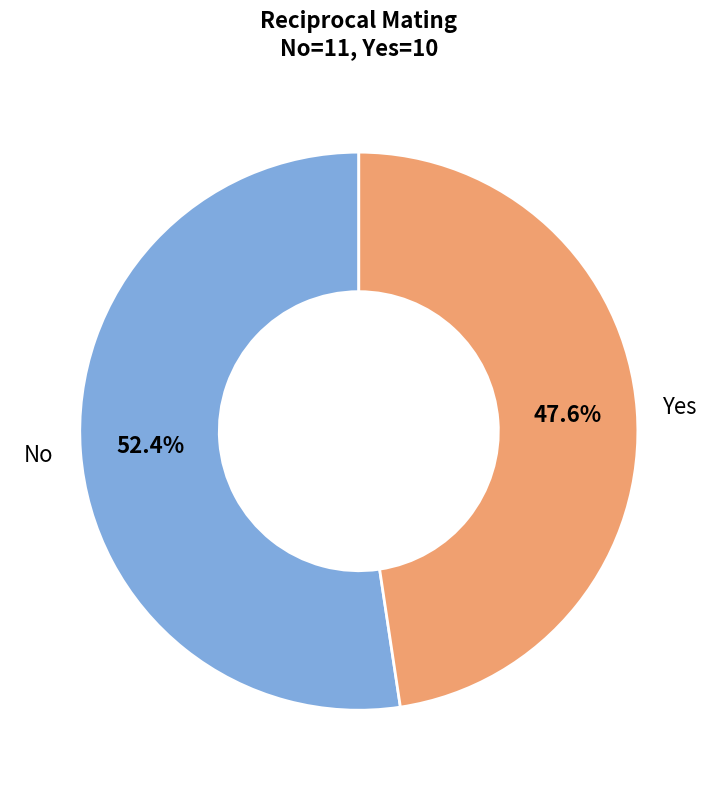

Which has a higher value, Yes or No?

No